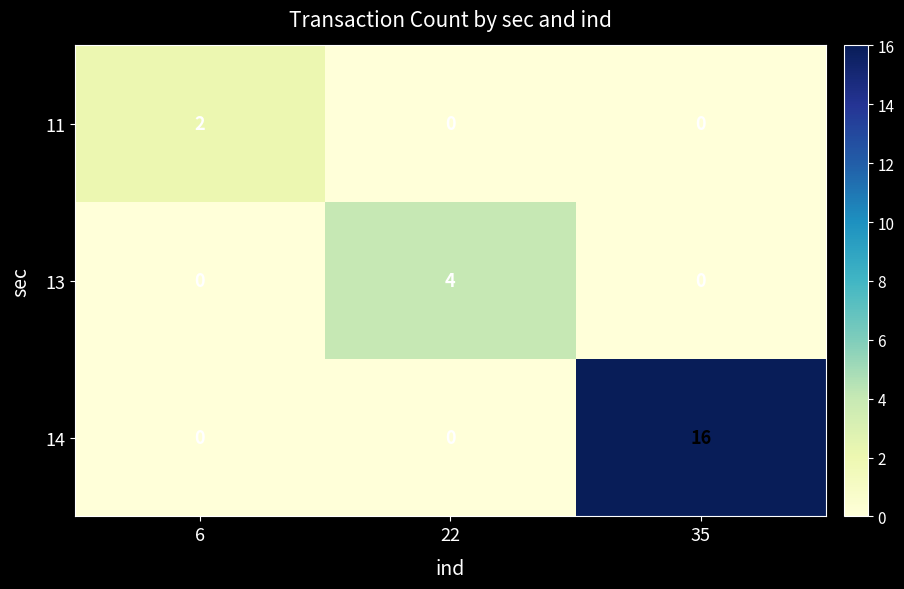

What is the sum of all 14 values?

16